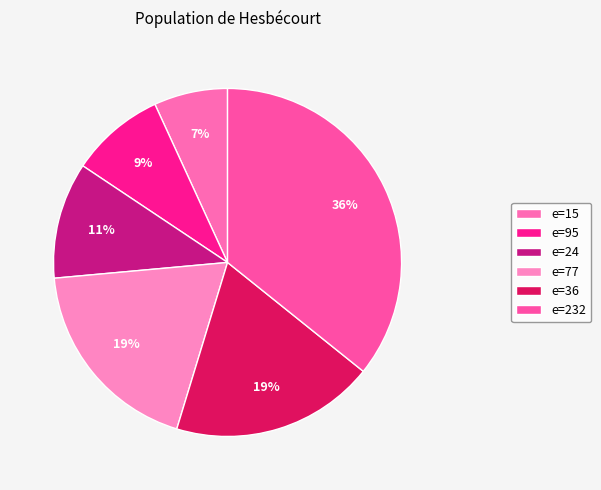

Is there any slice that represents more than half of the pie?

No